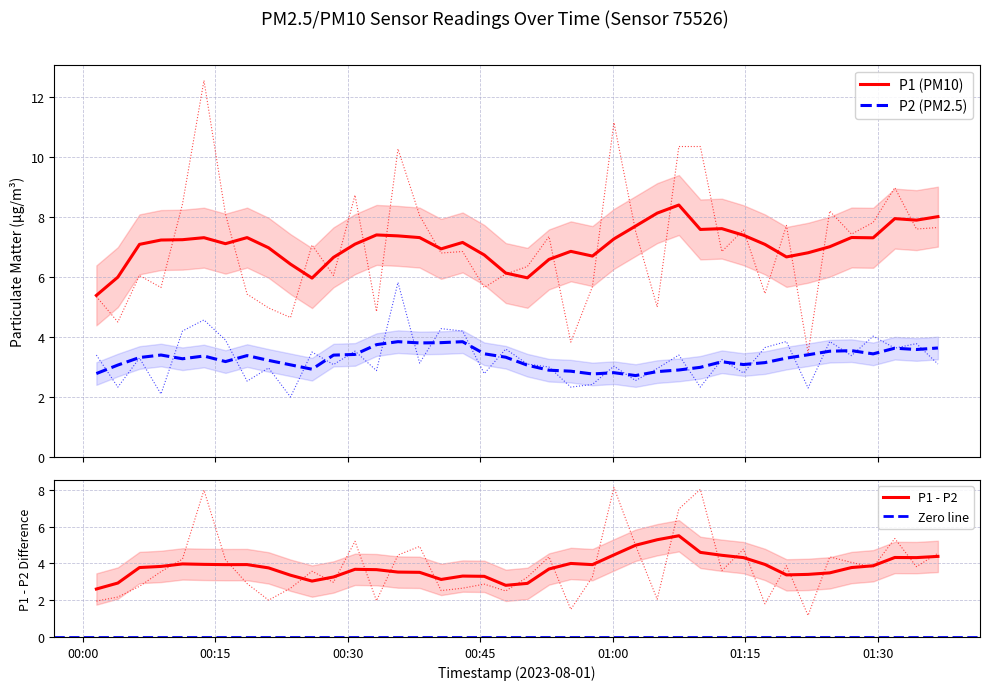

What are all the series names shown in the legend?

P1, P2